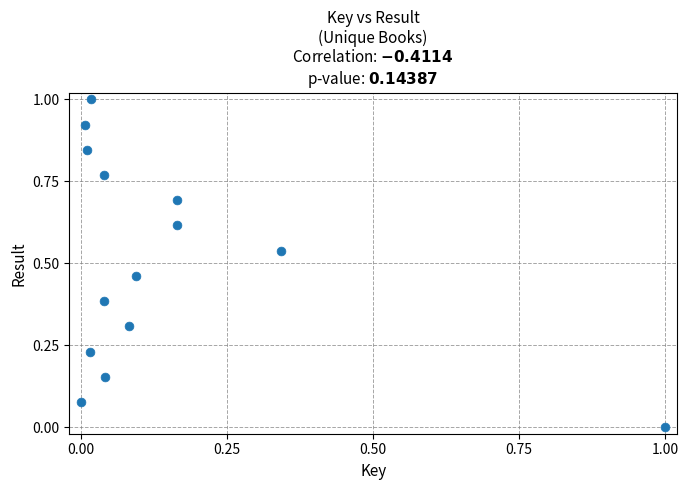

What is the range of X values (max minus min)?

1.0